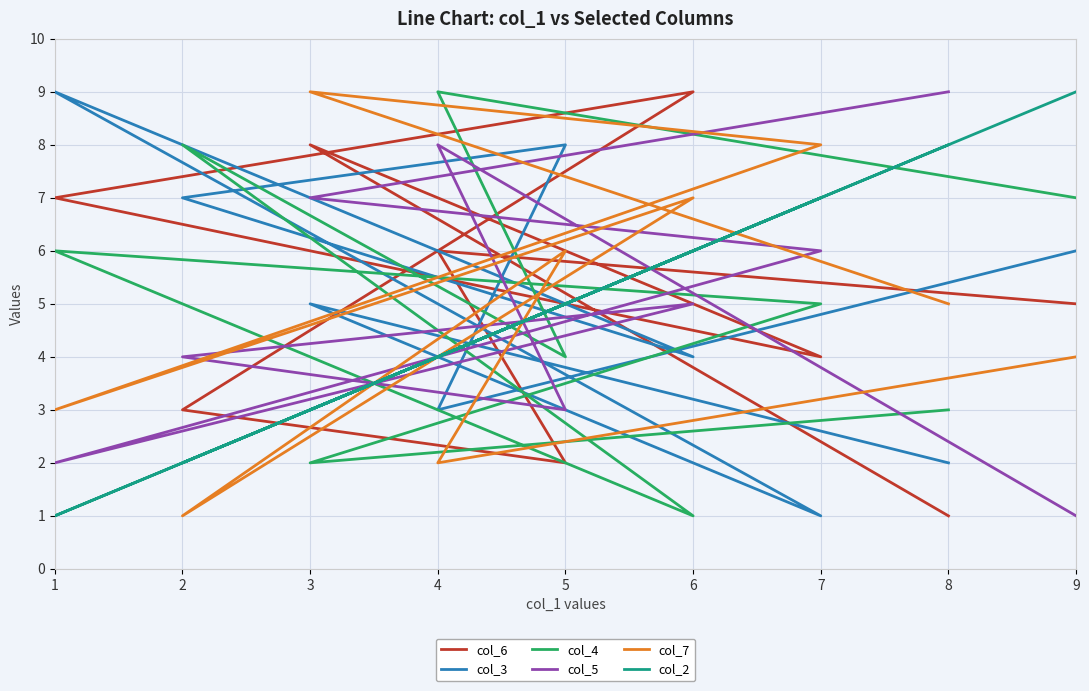

What is the difference between the maximum and second lowest values in the col_5 series?

7